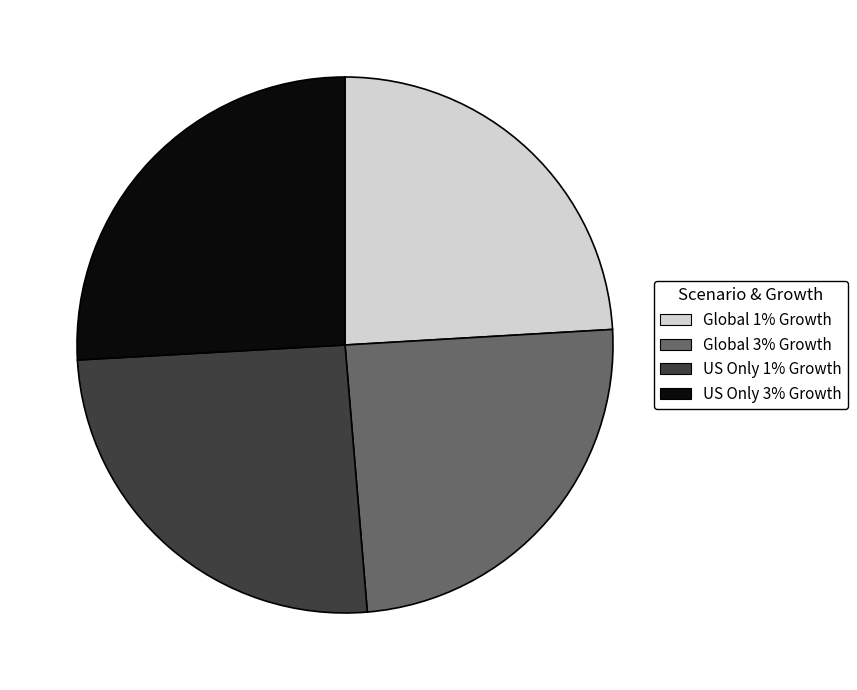

Which has a higher value, US Only 3% Growth or Global 1% Growth?

US Only 3% Growth